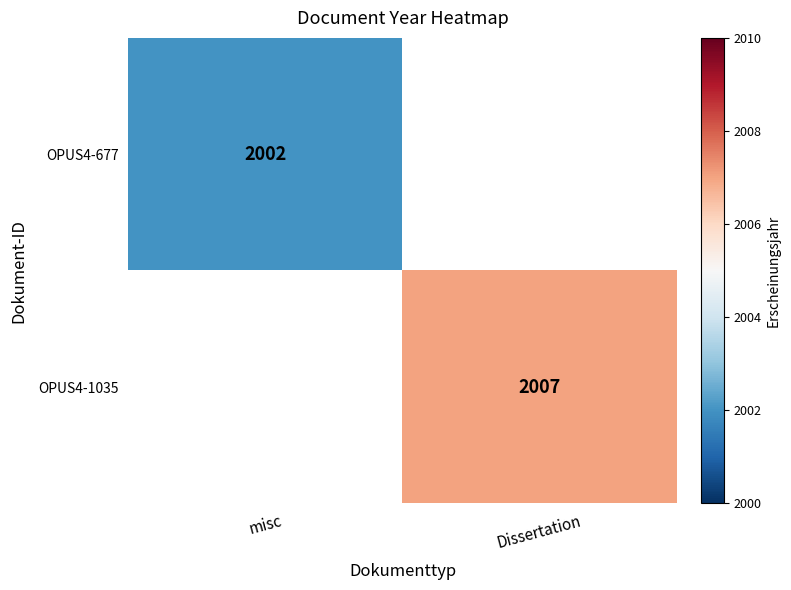

Is it true that OPUS4-1035 equals 3048 at Dissertation?

False